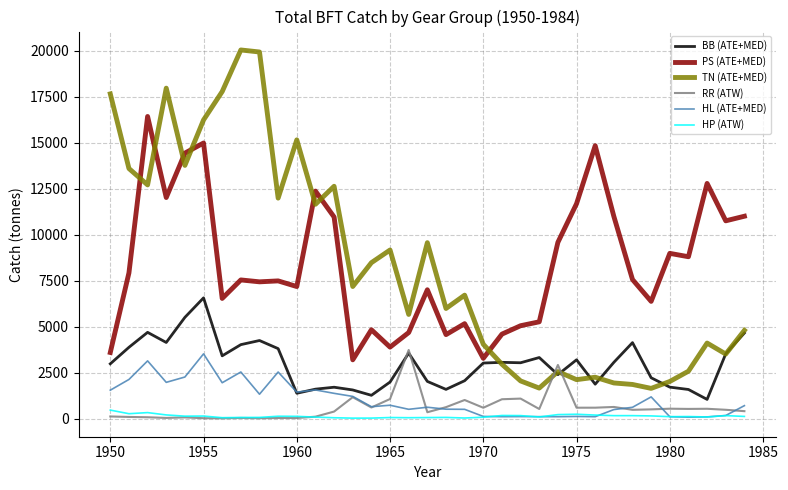

What is the maximum value for TN (ATE+MED)?

20033.2